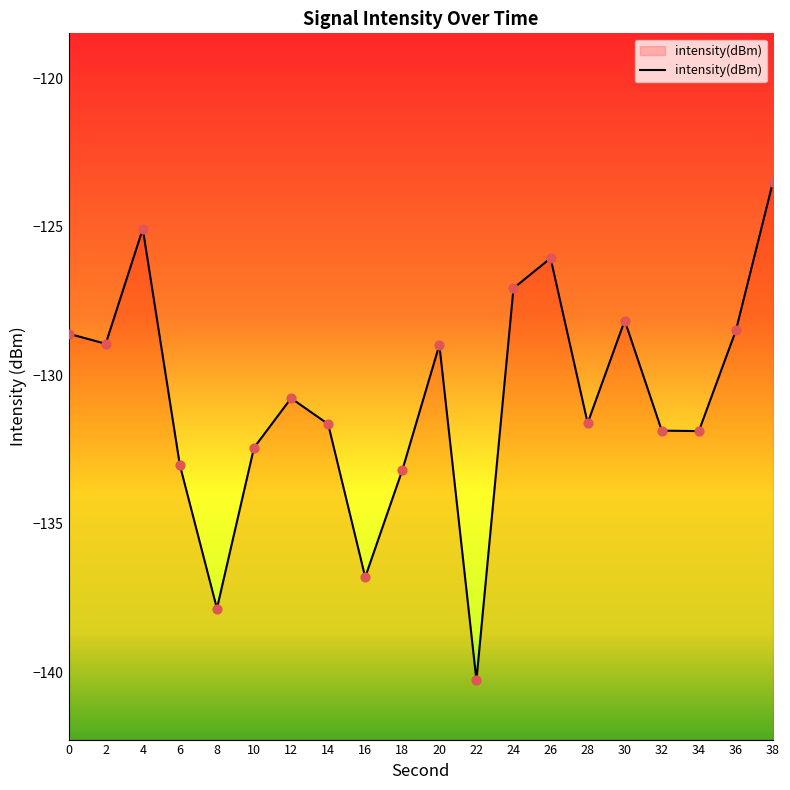

Which has a higher value, 20 or 12?

20